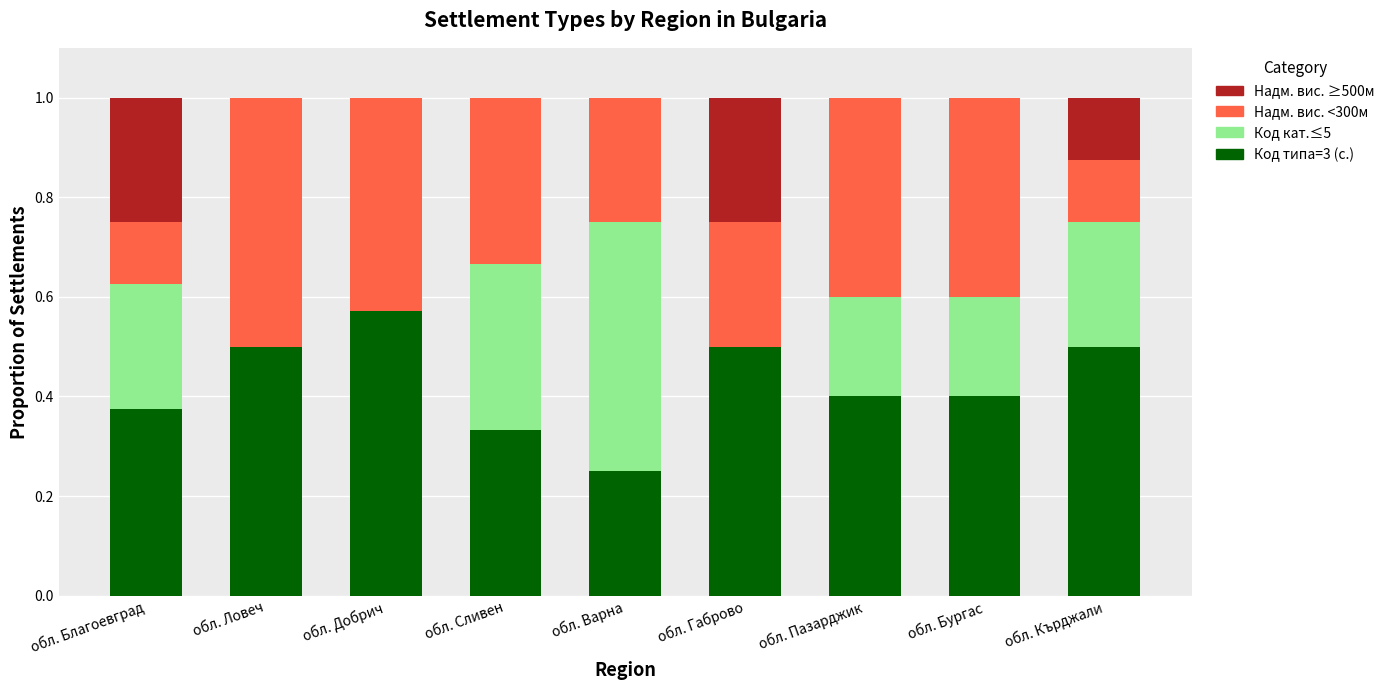

The value of Код типа=3 (с.) at обл. Ловеч is 0.3. True or false?

False